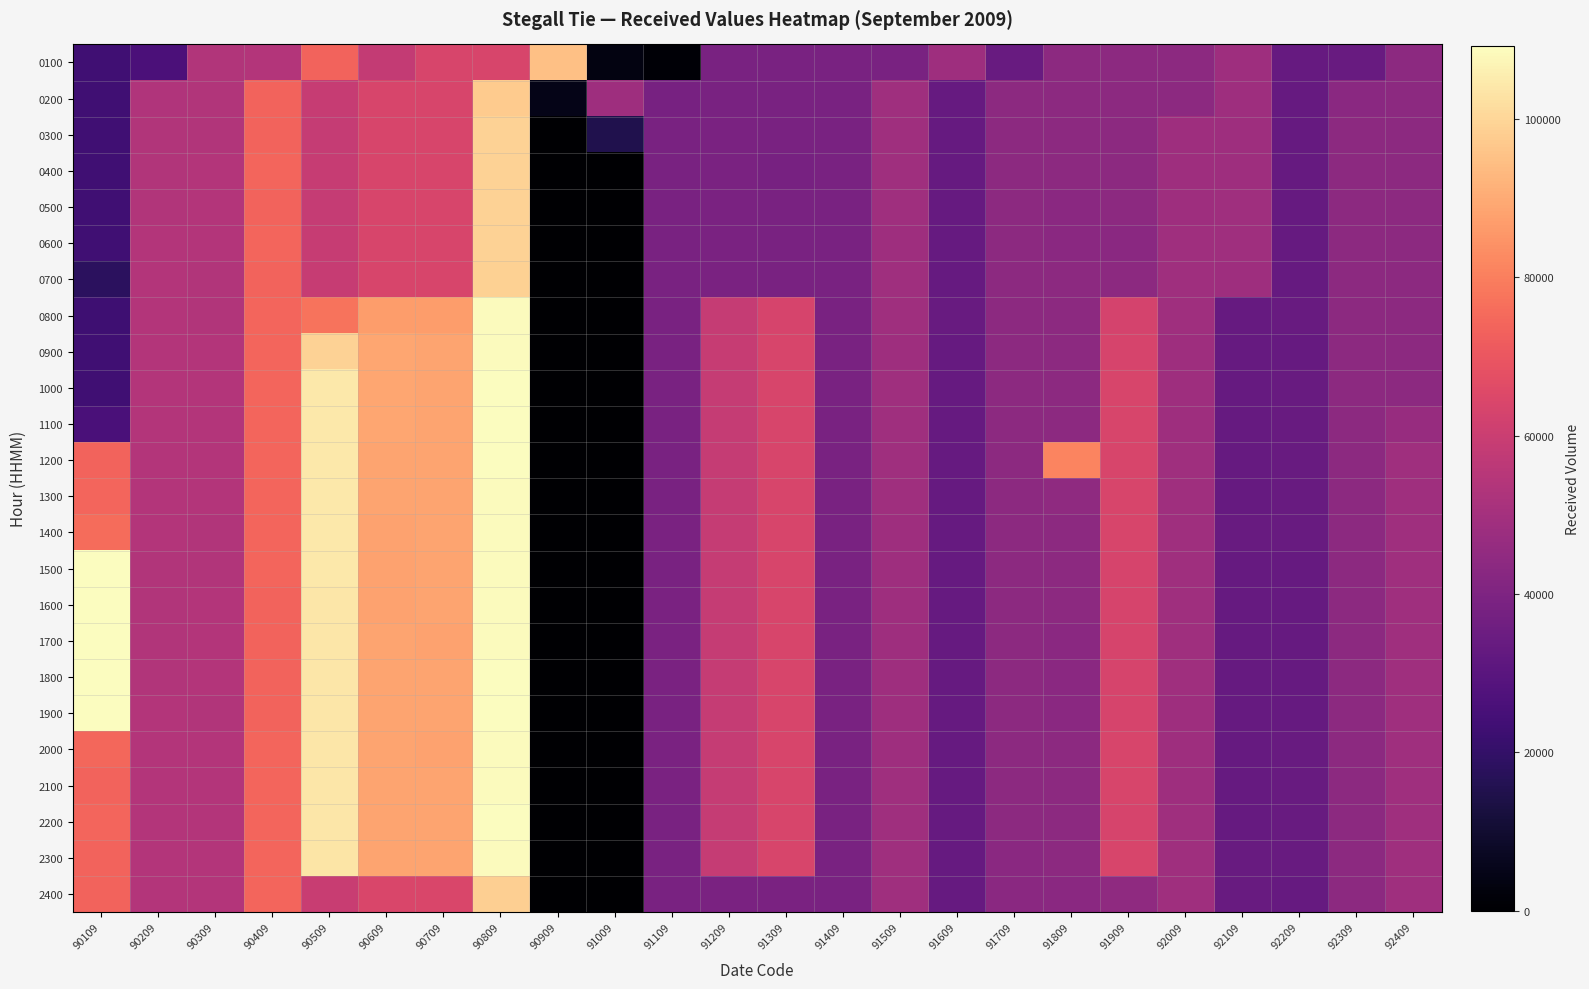

At how many categories does at least one series exceed 62298?

10